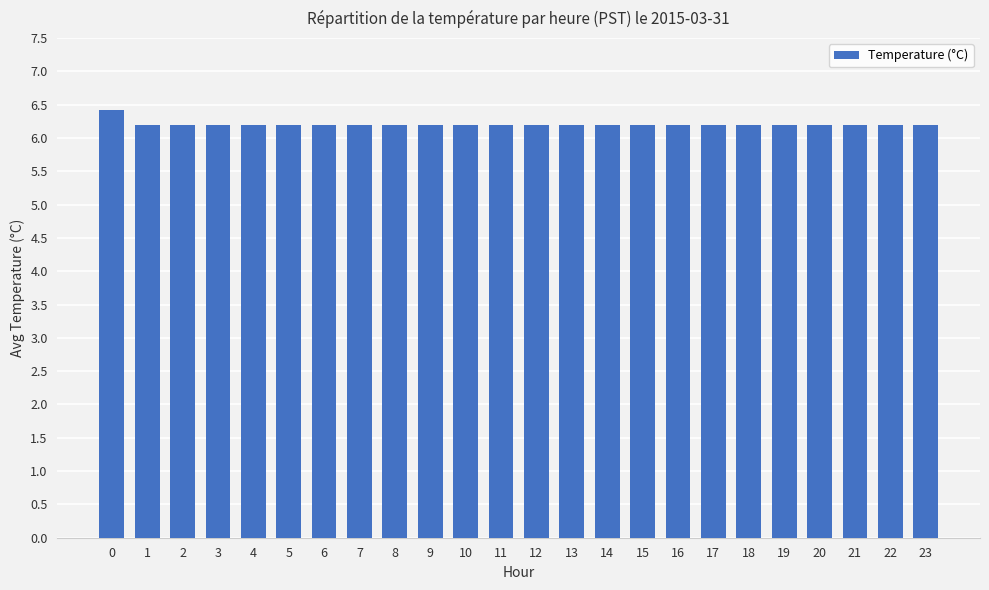

What is the minimum value shown in the chart?

6.2